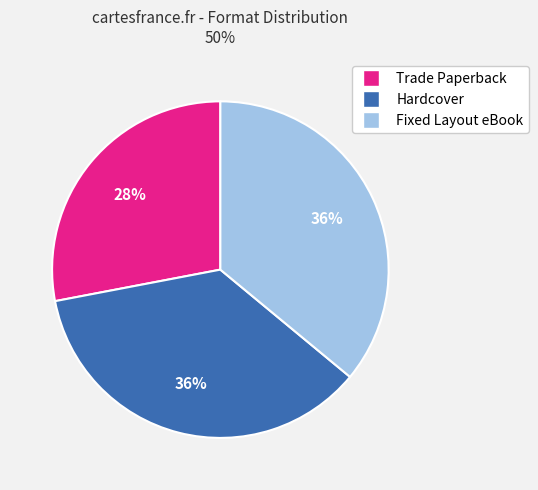

The Fixed Layout eBook slice represents 36% of the pie. True or false?

True